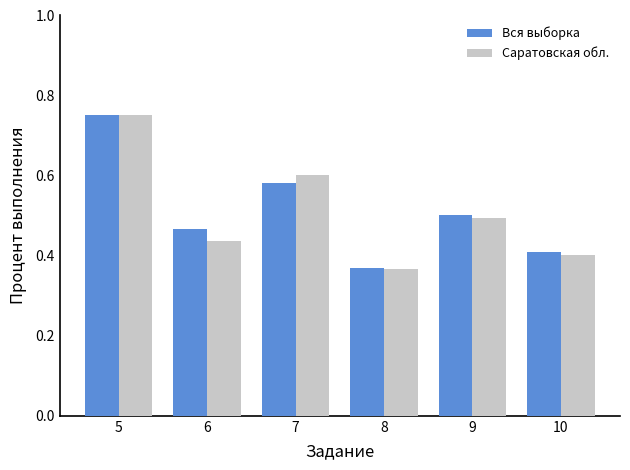

The value of Саратовская обл. at 8 is 0.2. True or false?

False